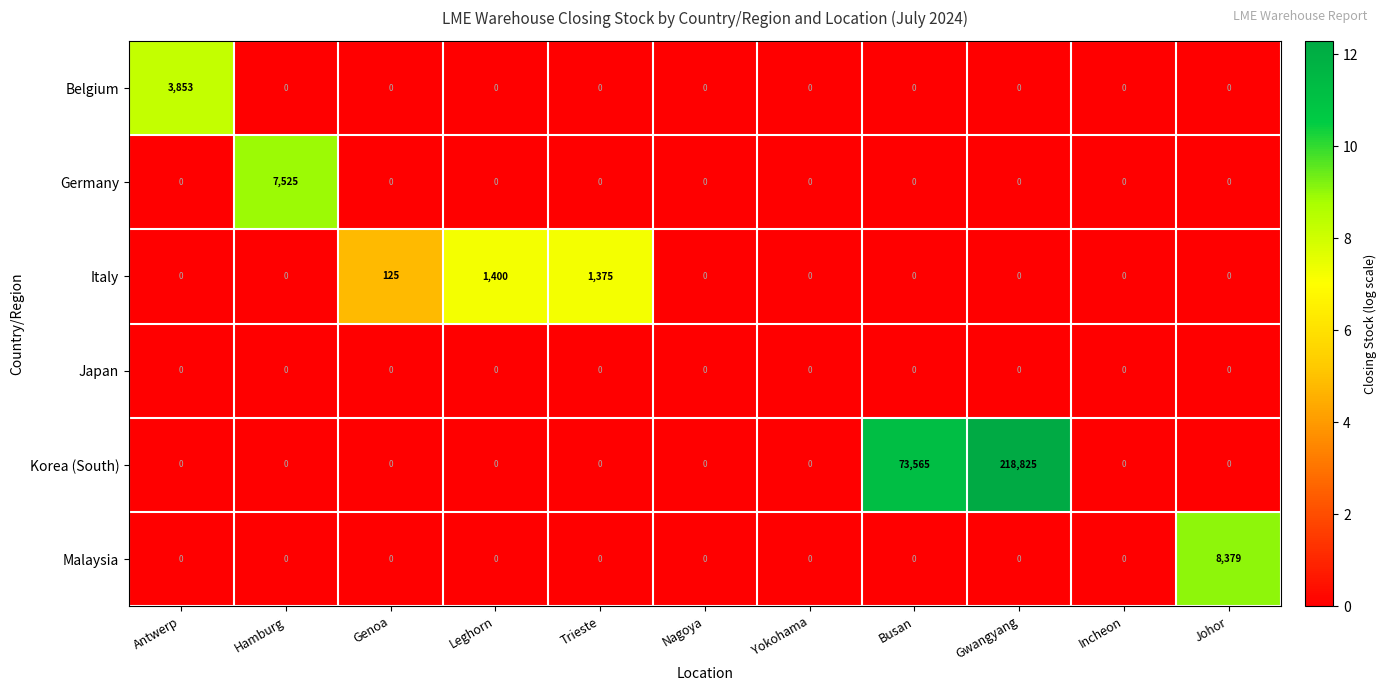

Which label corresponds to the largest value in the chart?

Gwangyang